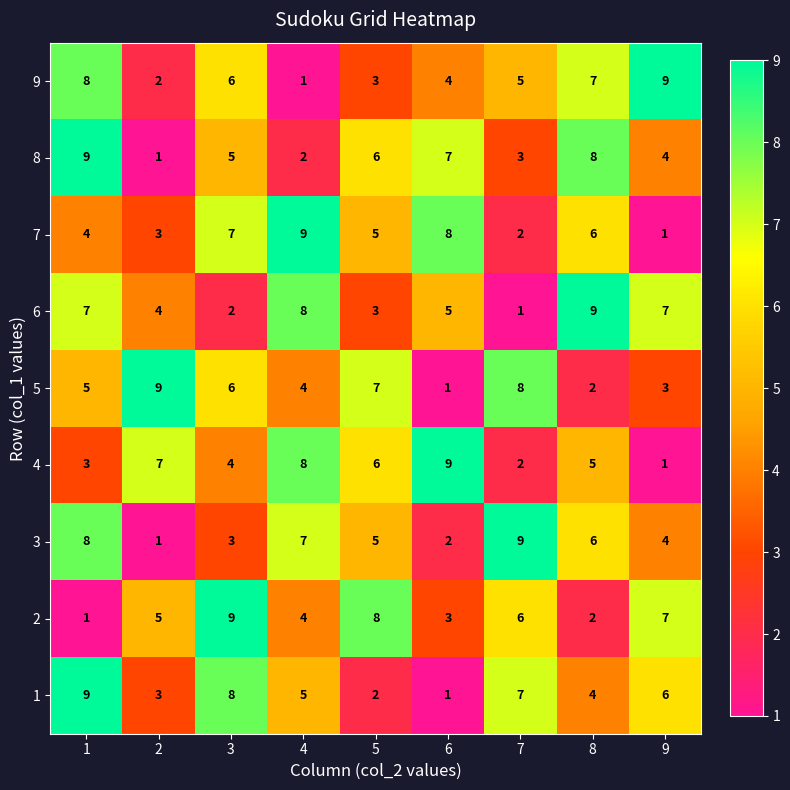

Count the 5 values in the range 3 to 7.

5